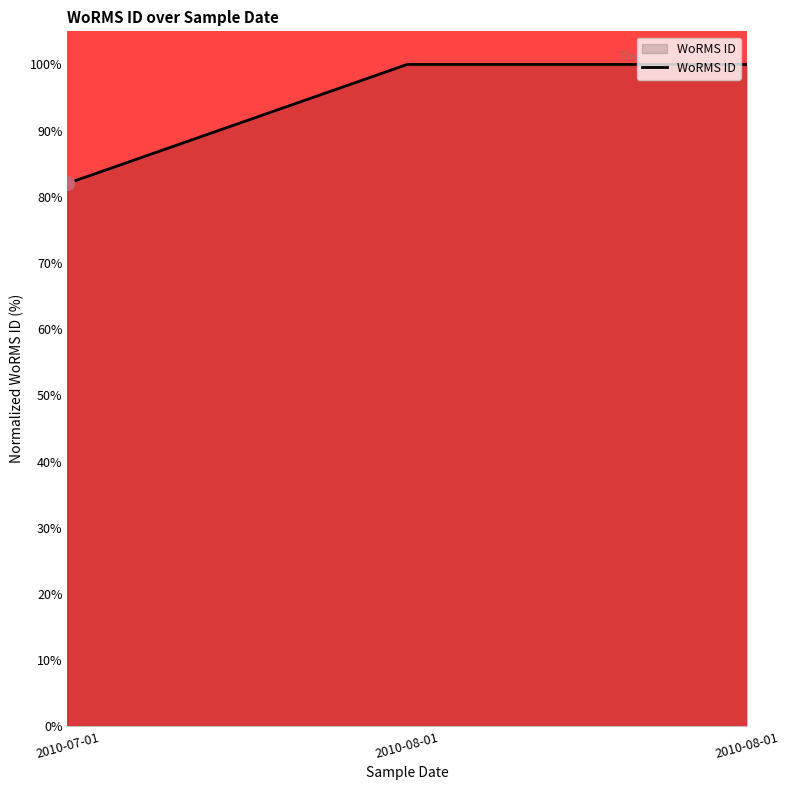

What is the change in value from 2010-07-01 to 2010-08-01?

+18.0